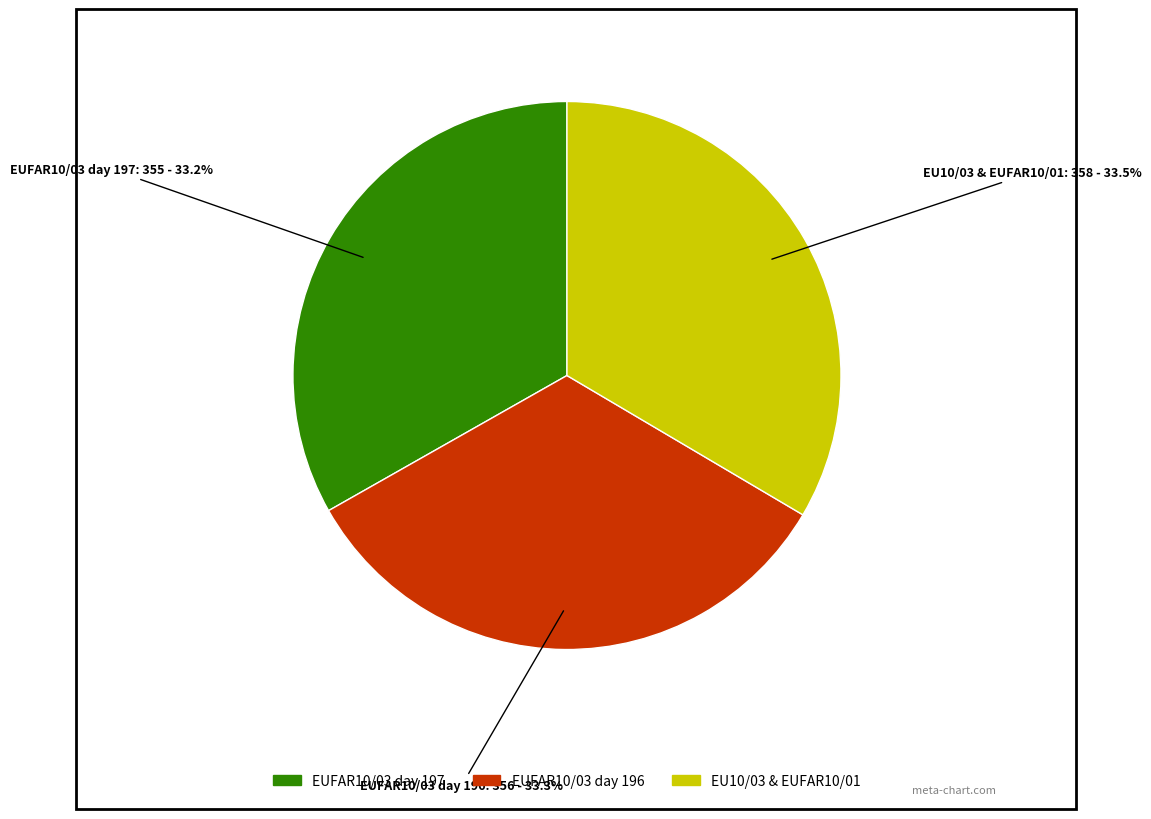

Is there a majority slice in this chart?

No